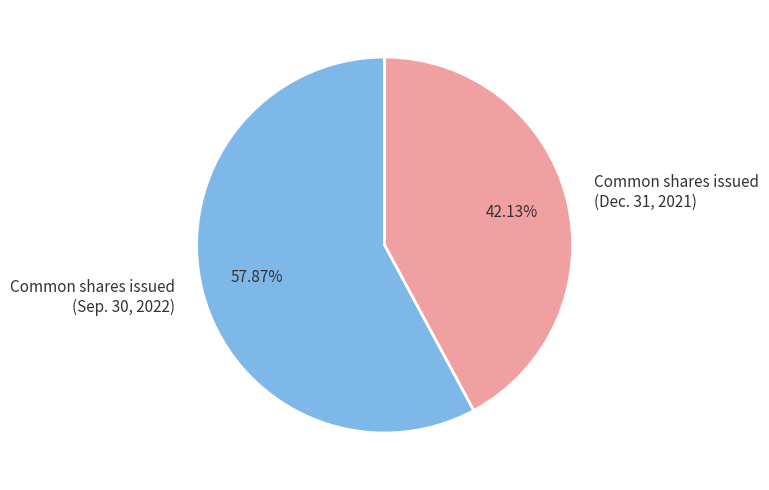

Rank the categories by value from lowest to highest.

Common shares issued (Dec. 31, 2021), Common shares issued (Sep. 30, 2022)